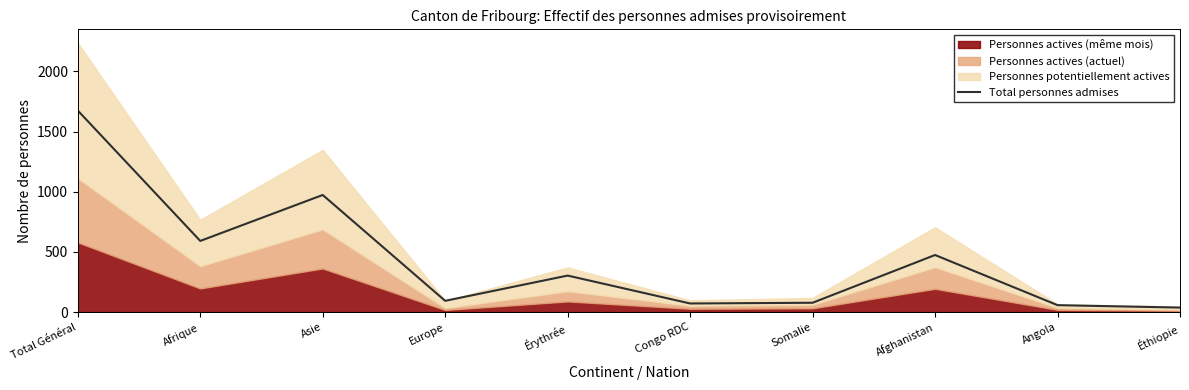

The value at Éthiopie is 37. True or false?

True